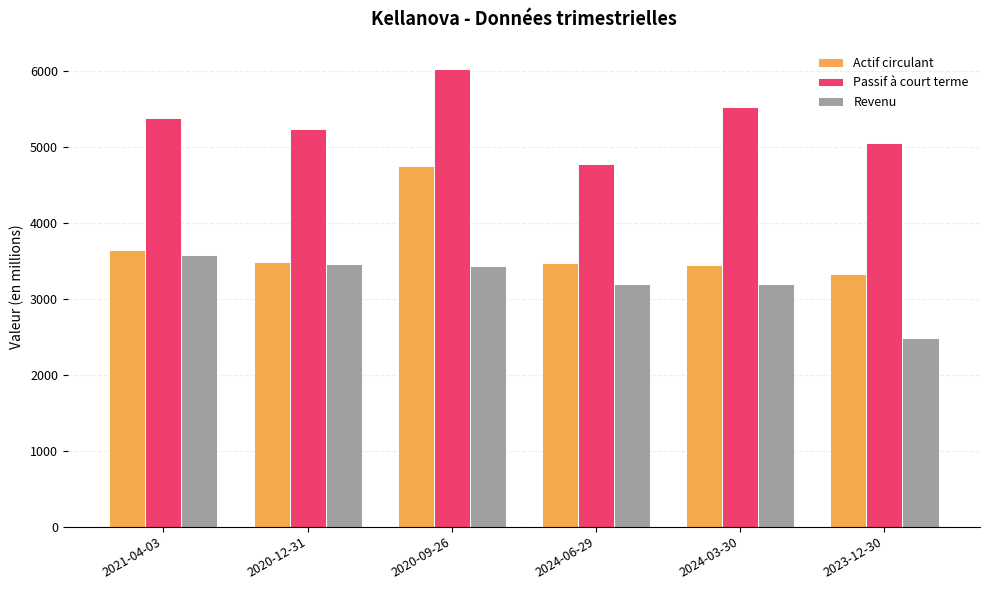

Which category has the lowest value in the Revenu series?

2023-12-30